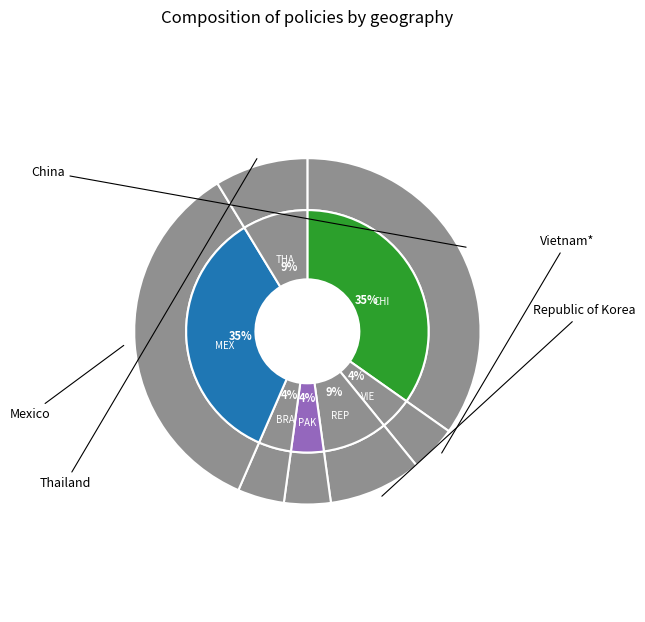

Is there a majority slice in this chart?

No